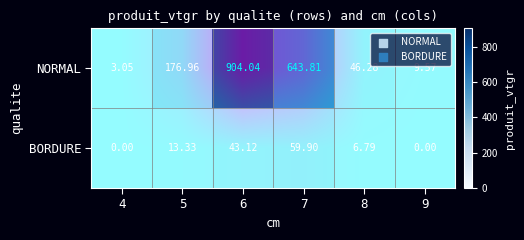

What is the sum of the BORDURE values at 4 and 6?

43.1